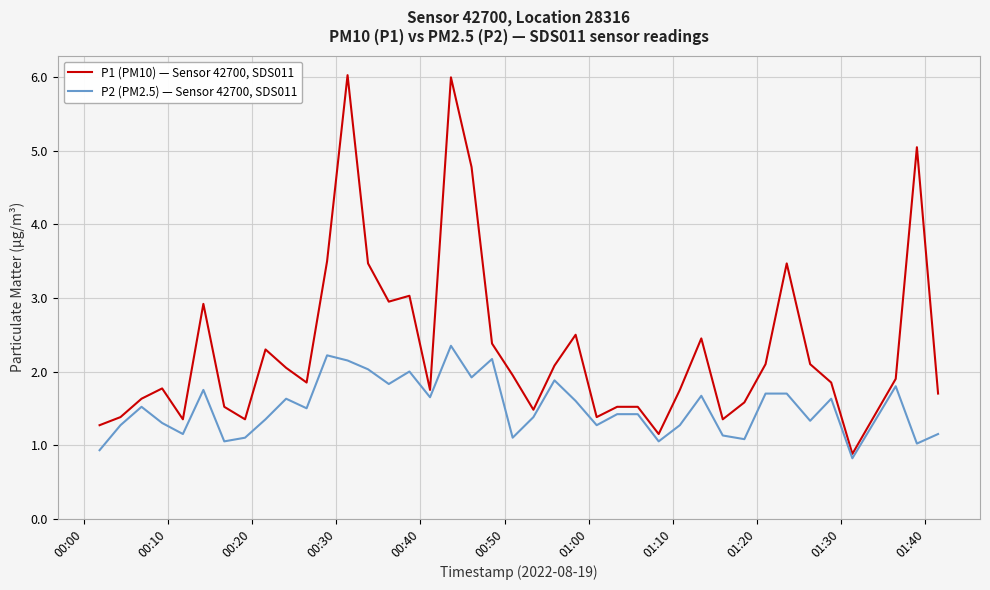

Rank the series by their average value, from lowest to highest.

P2 (PM2.5) — Sensor 42700, SDS011, P1 (PM10) — Sensor 42700, SDS011